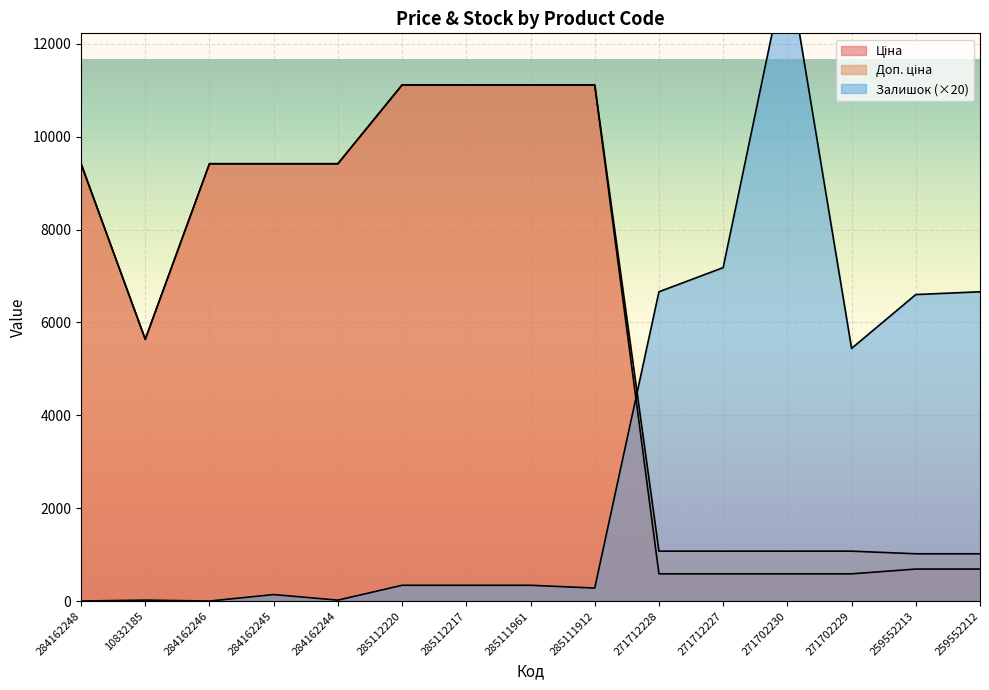

Where is the first local minimum for Доп. ціна?

10832185